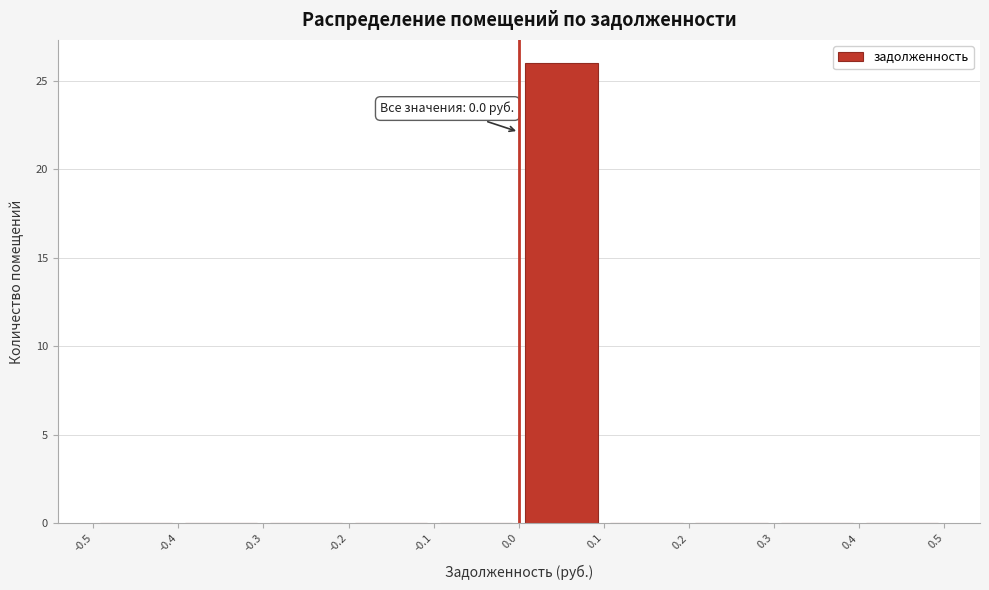

Over which range of the x-axis is the bar tallest?

0.0 to 0.1